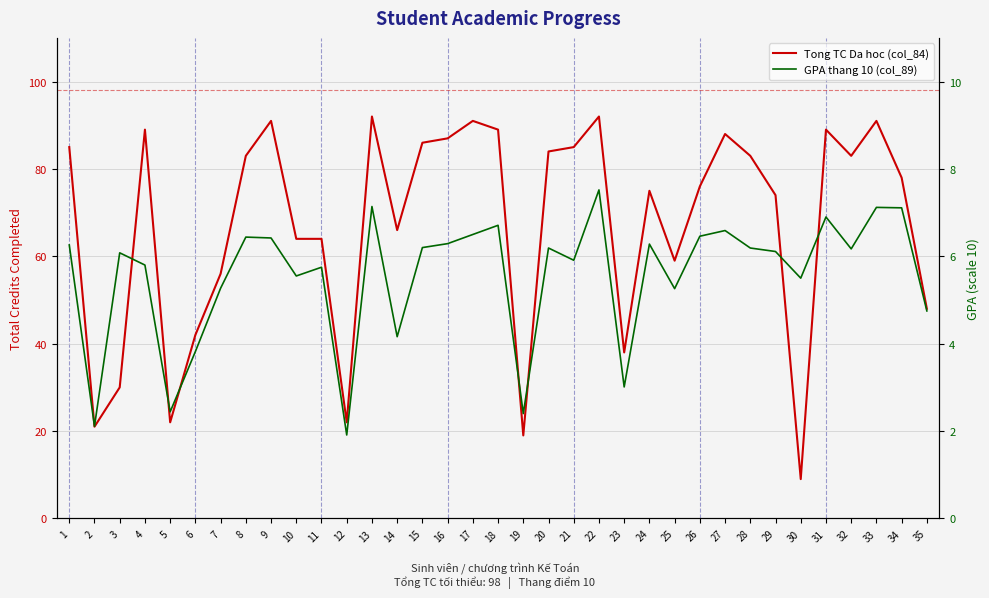

True or false: Tong TC Da hoc (col_84) and GPA thang 10 (col_89) intersect in this chart.

False